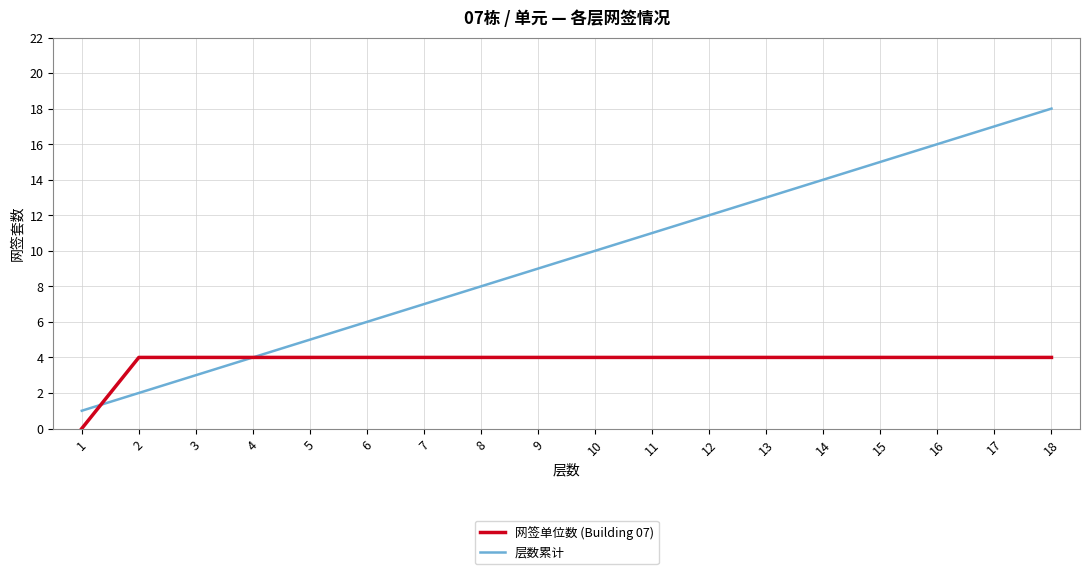

Reading left to right, transcribe all the data shown in this chart.

网签单位数 (Building 07): 1=0	2=4	3=4	4=4	5=4	6=4	7=4	8=4	9=4	10=4	11=4	12=4	13=4	14=4	15=4	16=4	17=4	18=4
层数累计: 1=1	2=2	3=3	4=4	5=5	6=6	7=7	8=8	9=9	10=10	11=11	12=12	13=13	14=14	15=15	16=16	17=17	18=18